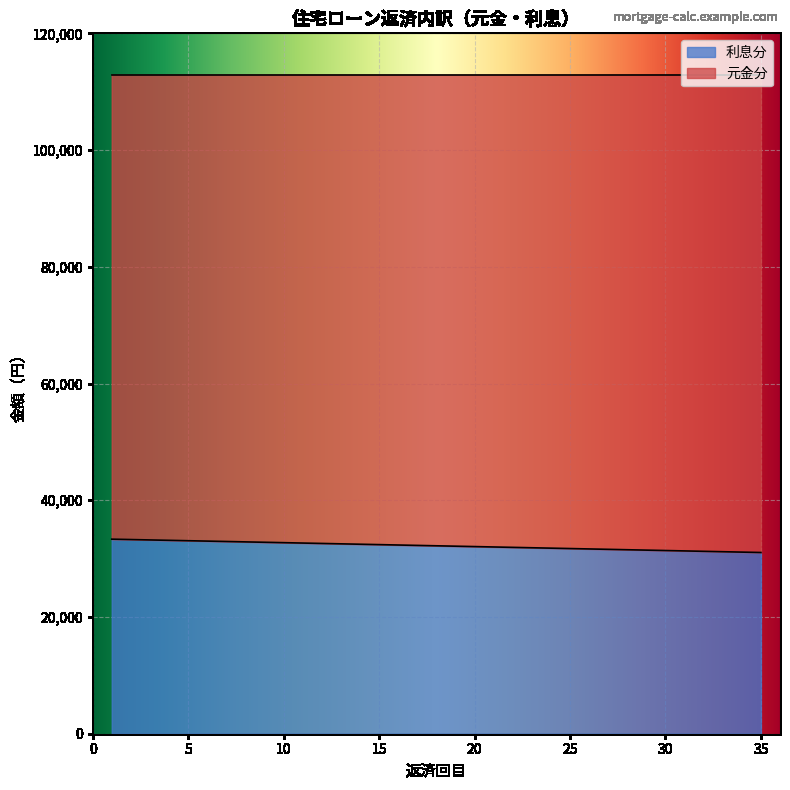

What is the sum of the values at 13 and 16?

64866.6